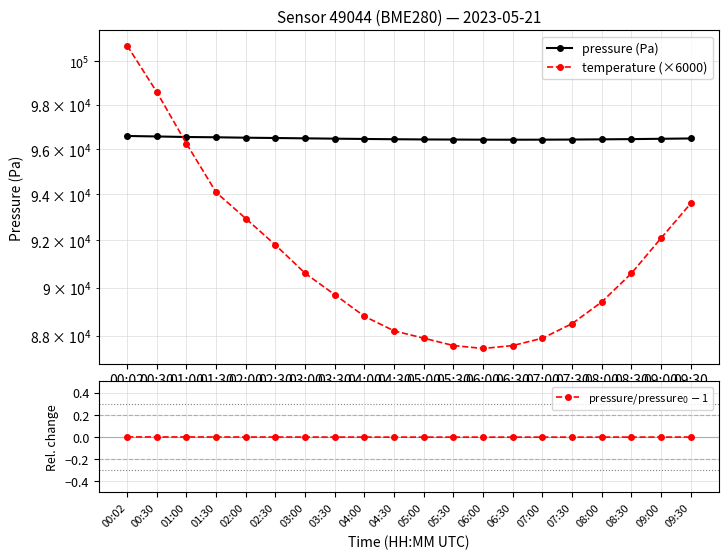

True or false: pressure (Pa) has more than 2 interior local peaks.

False